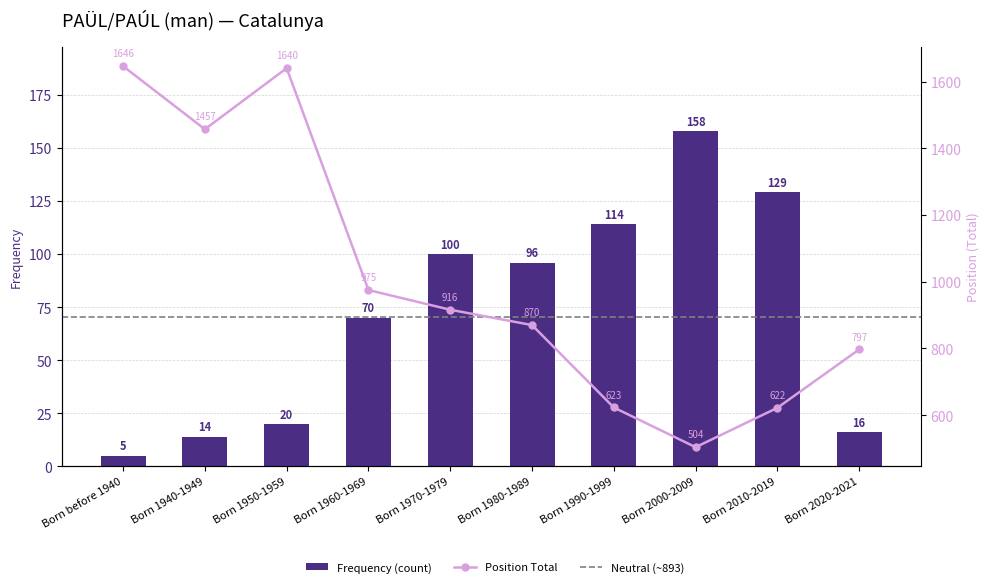

Rank the series at Born 1990-1999 from lowest to highest value.

Frequency, Position Total